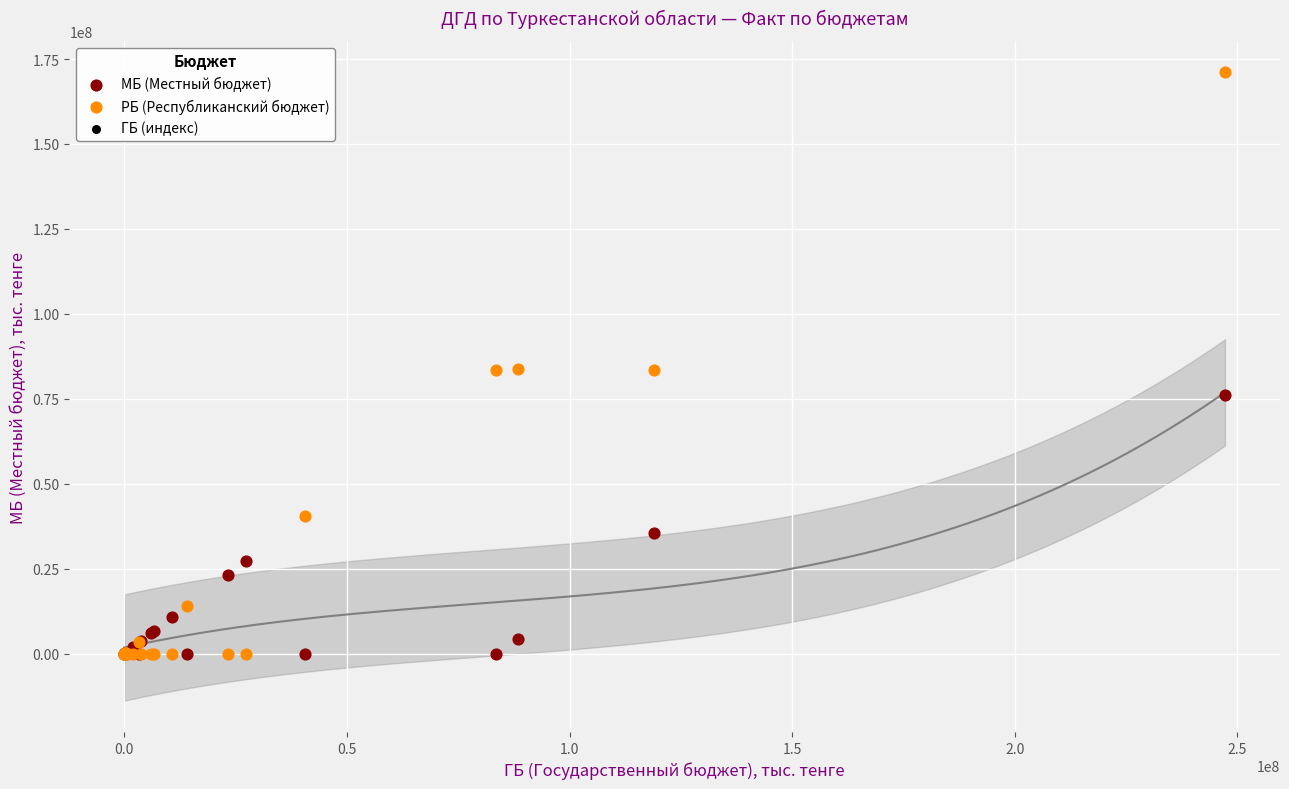

Which series reaches the maximum Y coordinate?

РБ (Республиканский бюджет)